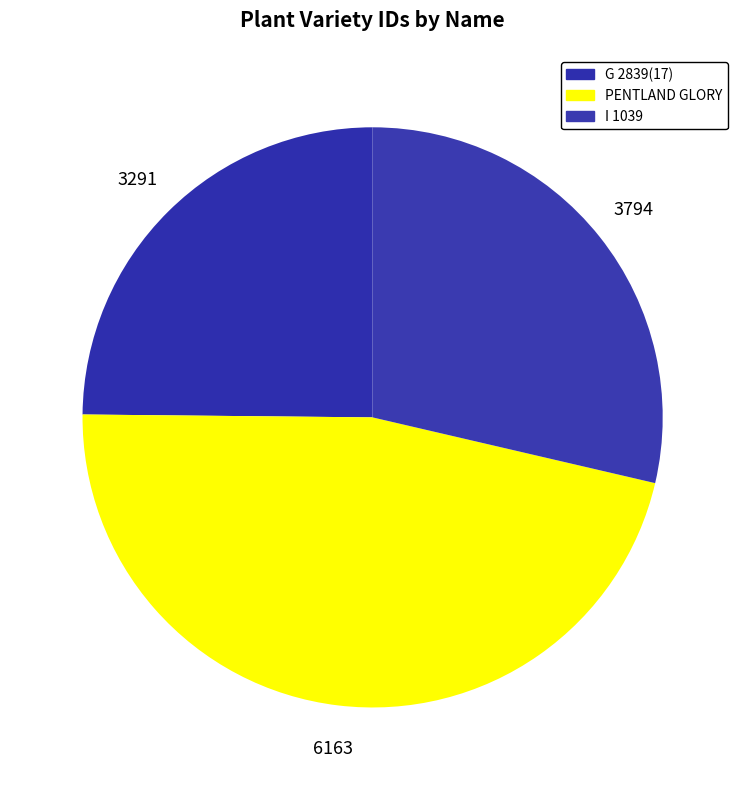

How many segments does this pie chart have?

3